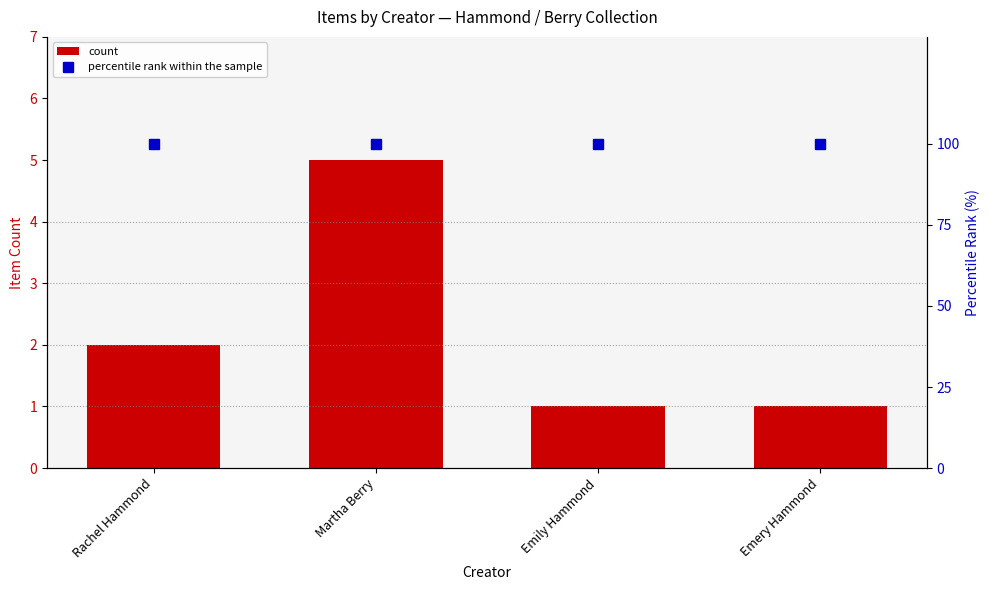

Rank the series at Emery Hammond from highest to lowest value.

percentile rank within the sample, count